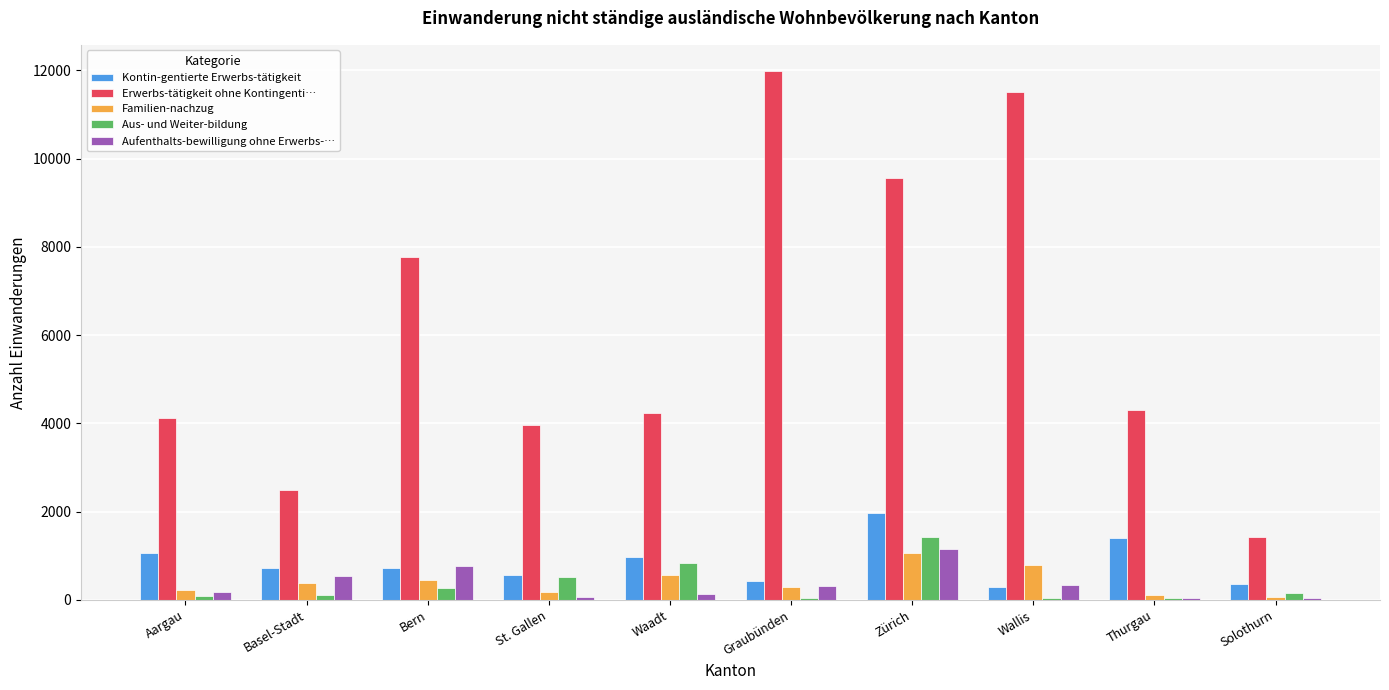

What is the sum of all Familien-nachzug values?

4106